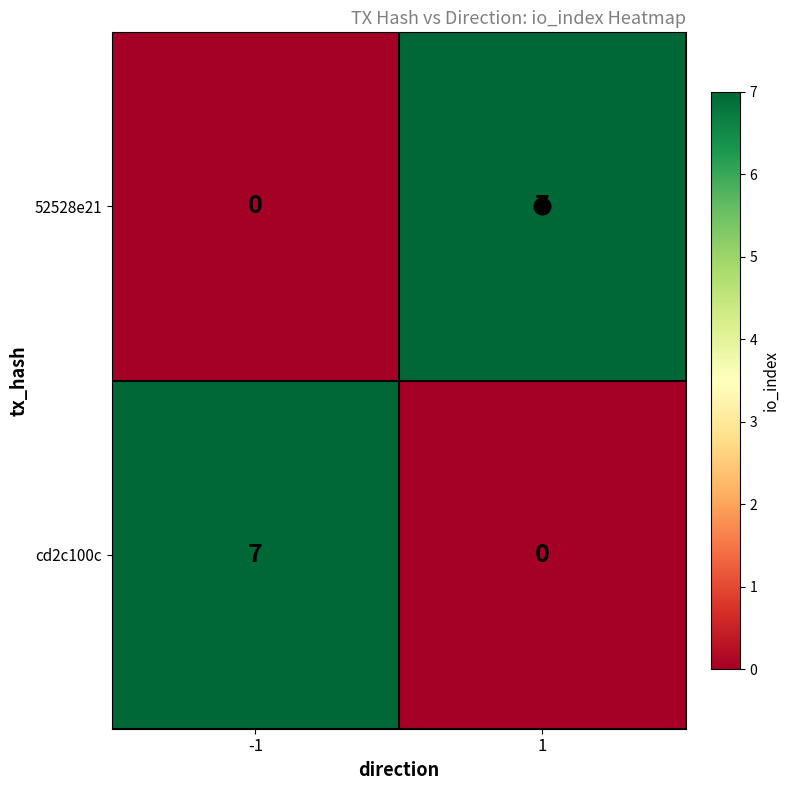

What is the total value across all series at 1?

7